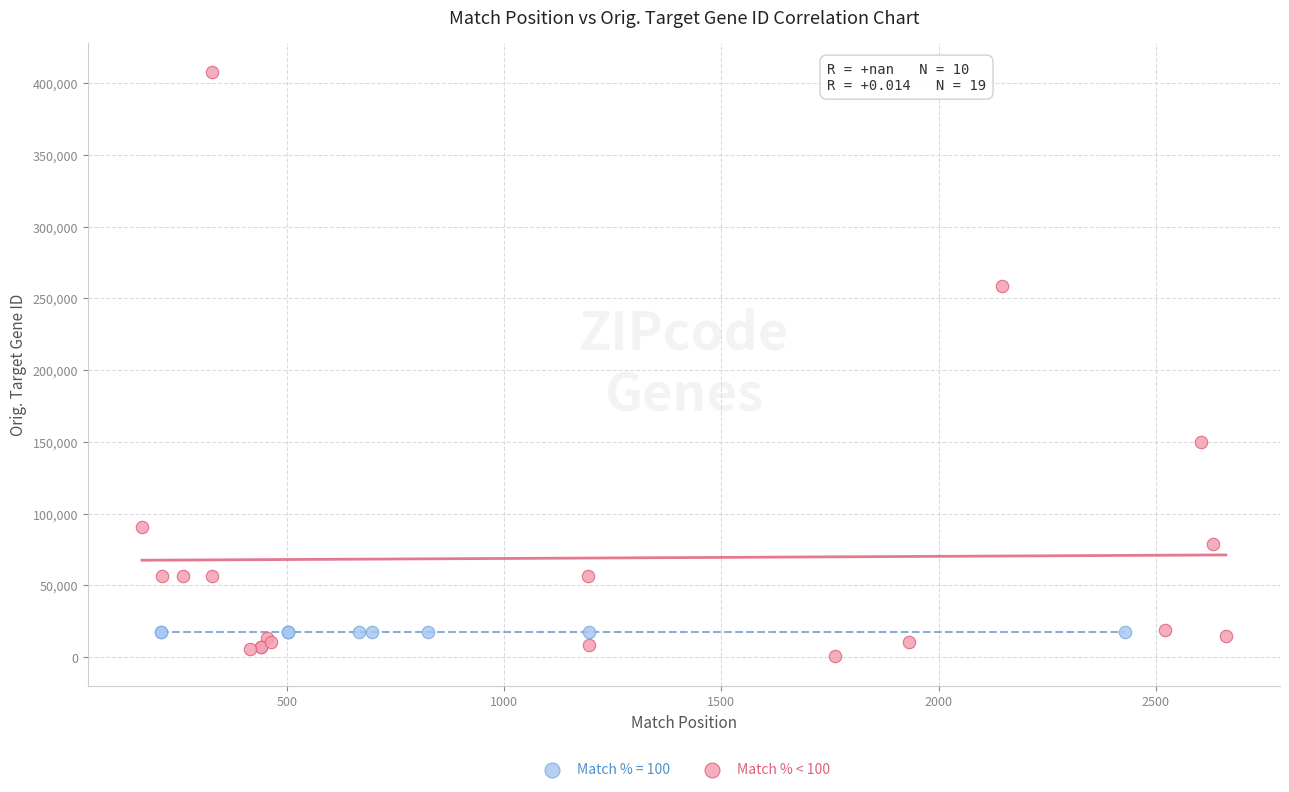

Which series reaches the maximum Y coordinate?

Match % < 100